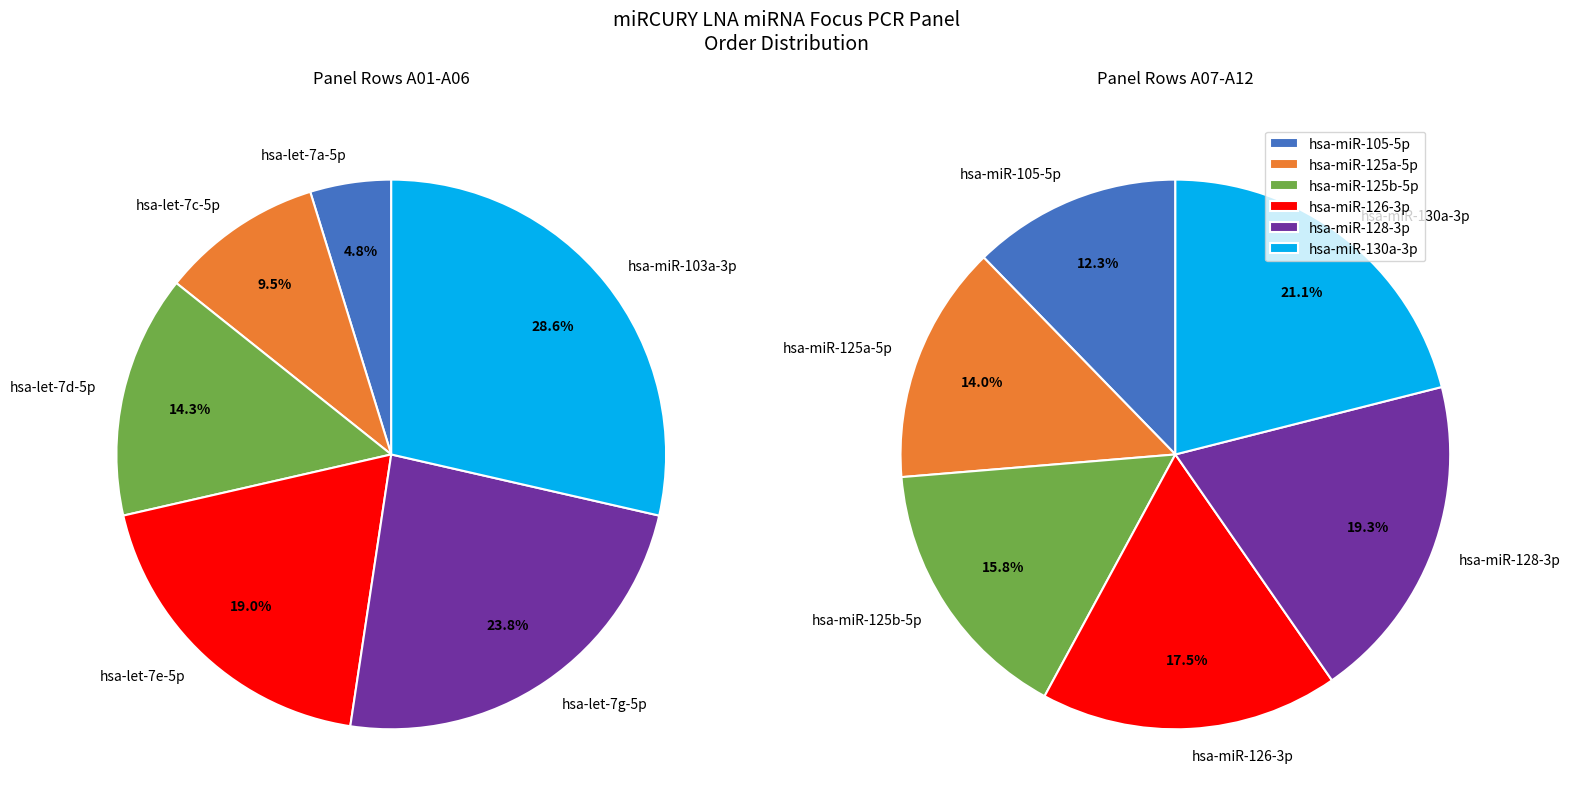

Is it true that hsa-let-7c-5p is 15% of the pie?

False